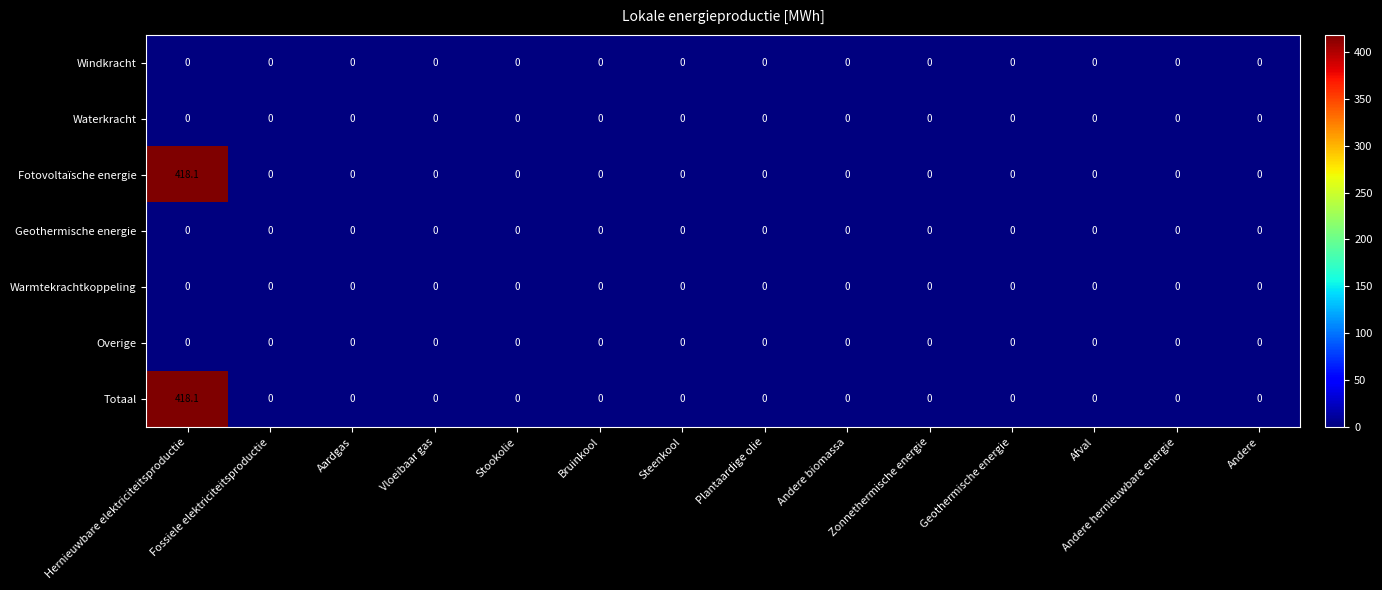

Which category has the highest value across all series?

Hernieuwbare elektriciteitsproductie